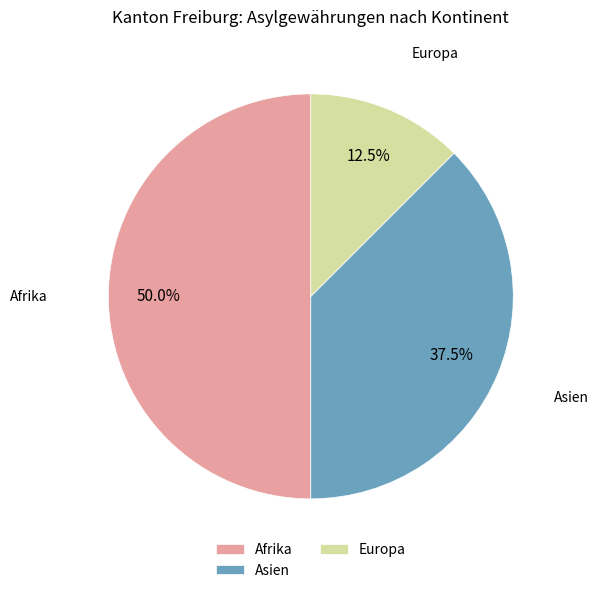

Which has a higher value, Afrika or Europa?

Afrika